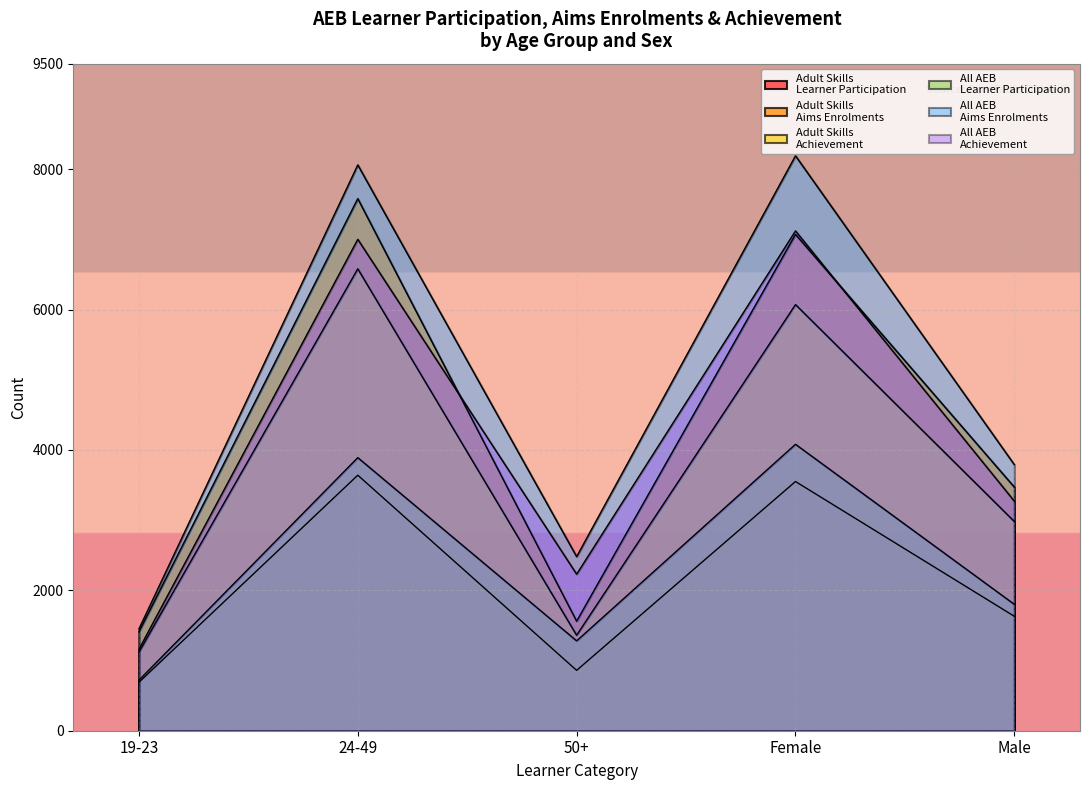

What is the average value of the Adult Skills Learner Participation series?

1268